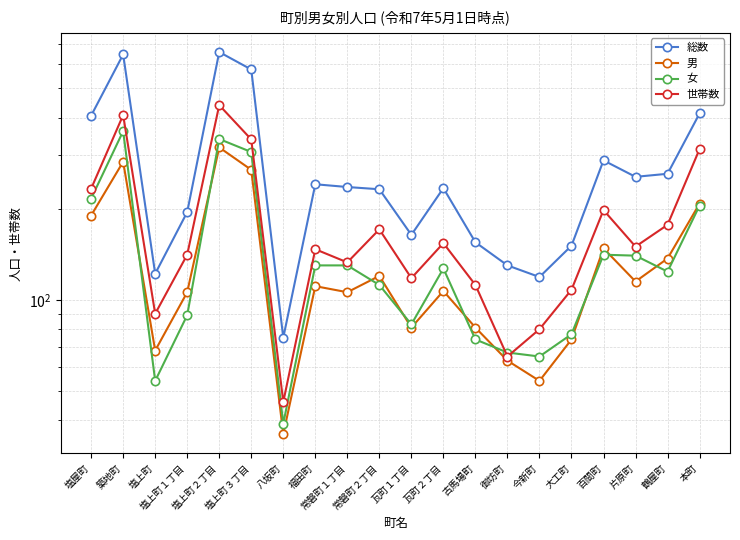

Which series has the widest spread of values?

総数